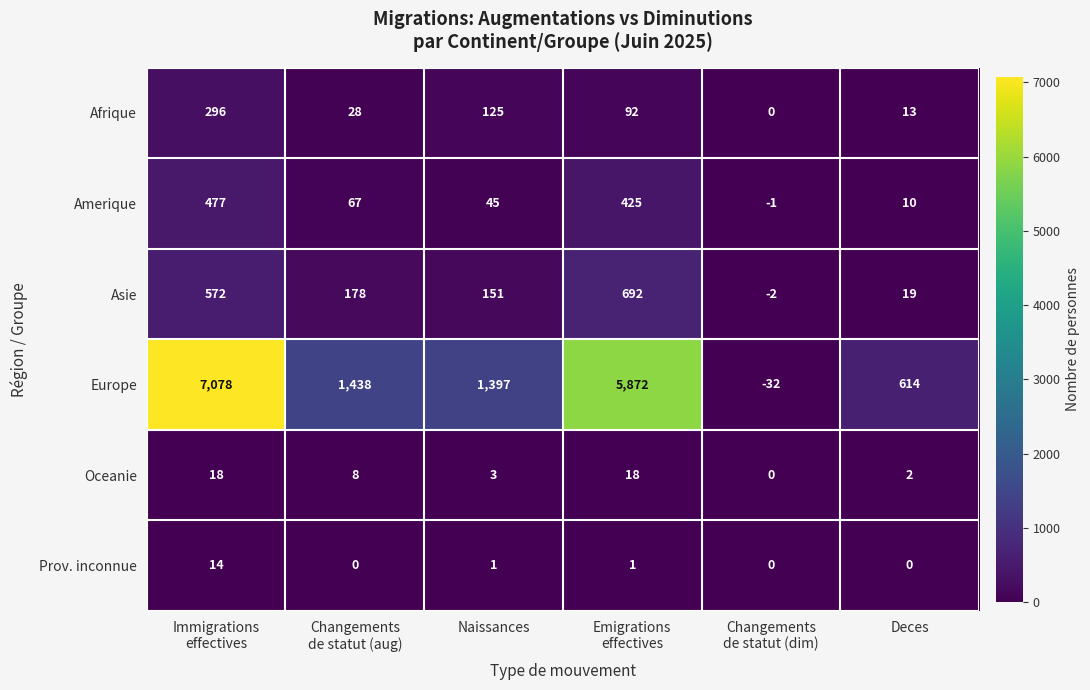

At which category is the sum across all series the highest?

Immigrations
effectives